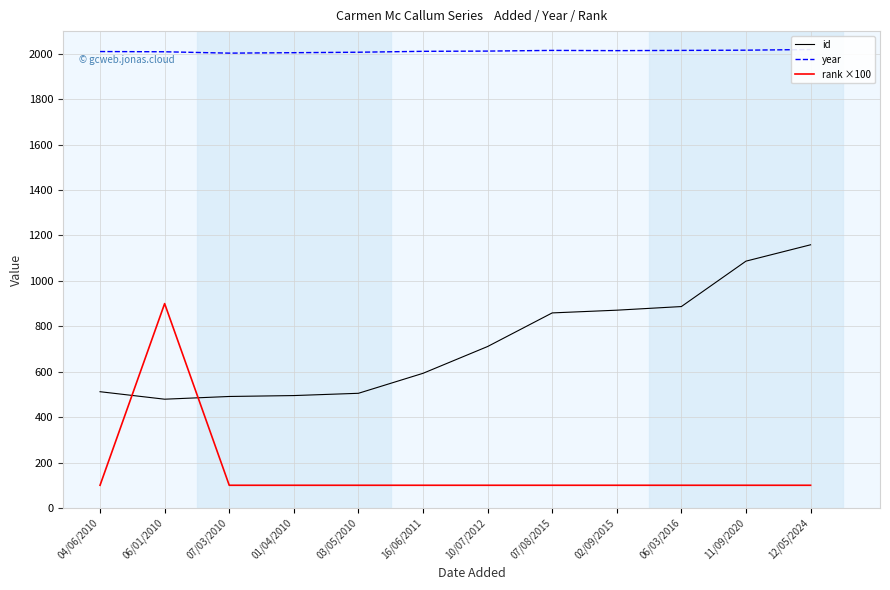

What is the total value across all series at 04/06/2010?

2622